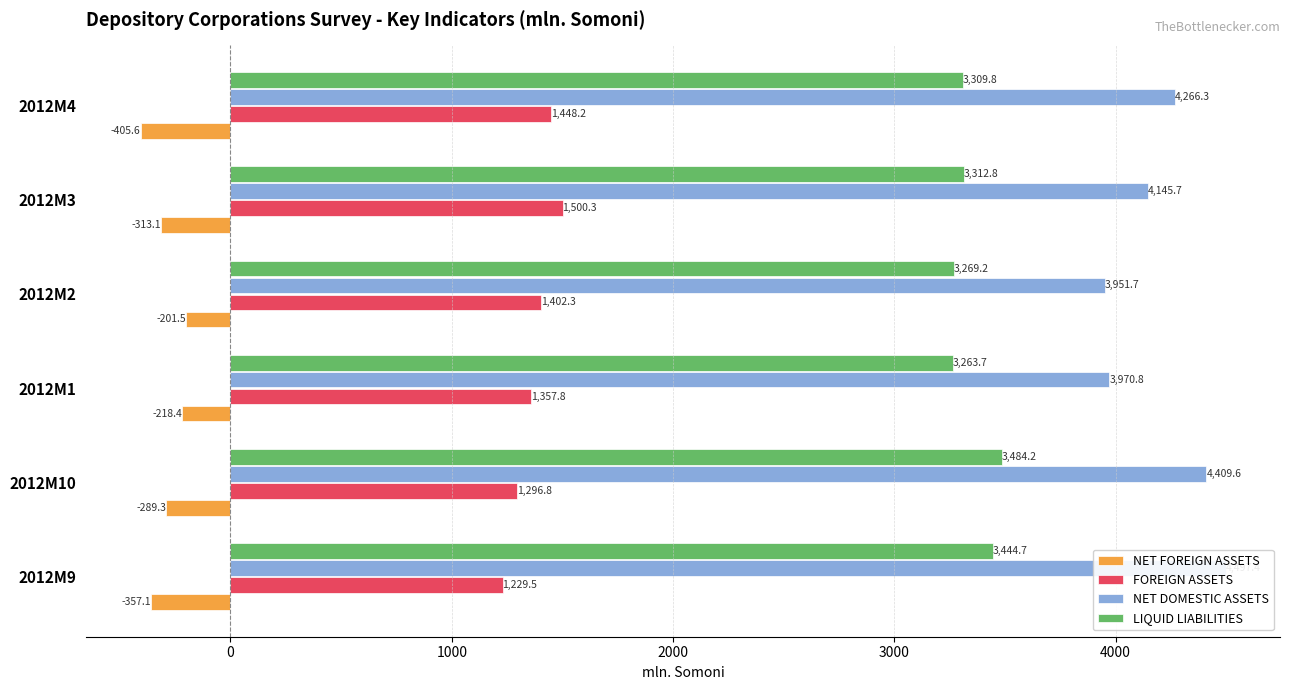

What is the value of the LIQUID LIABILITIES bar at the 3rd from the left?

3263.7